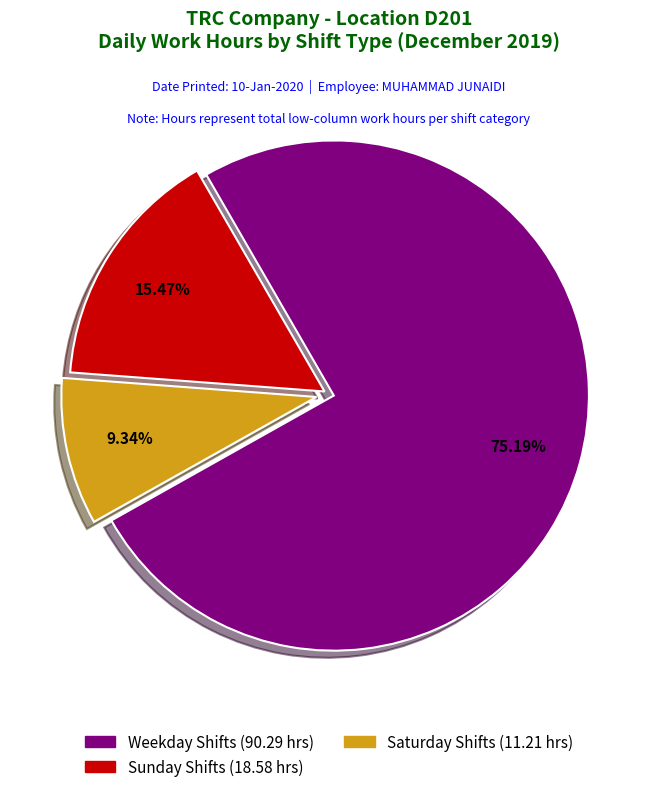

Is there any slice that represents more than half of the pie?

Yes